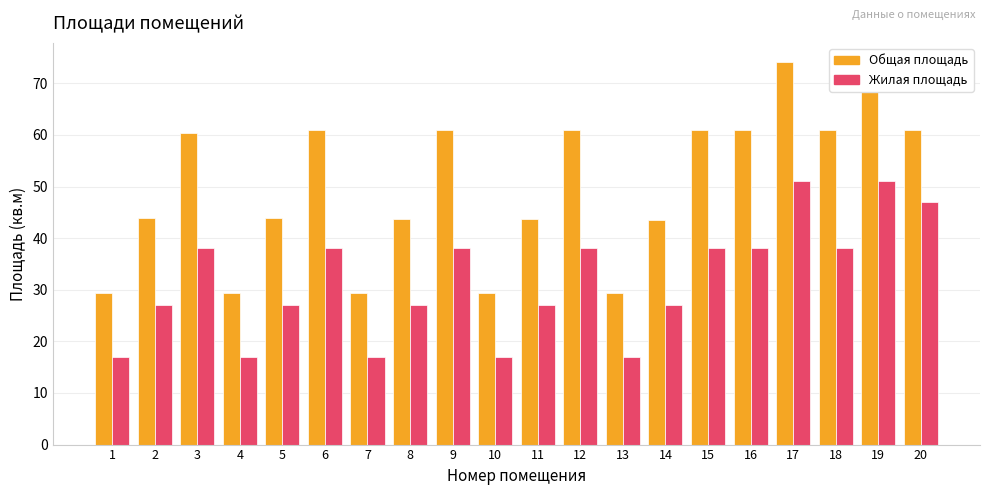

At which category is the sum across all series the highest?

17